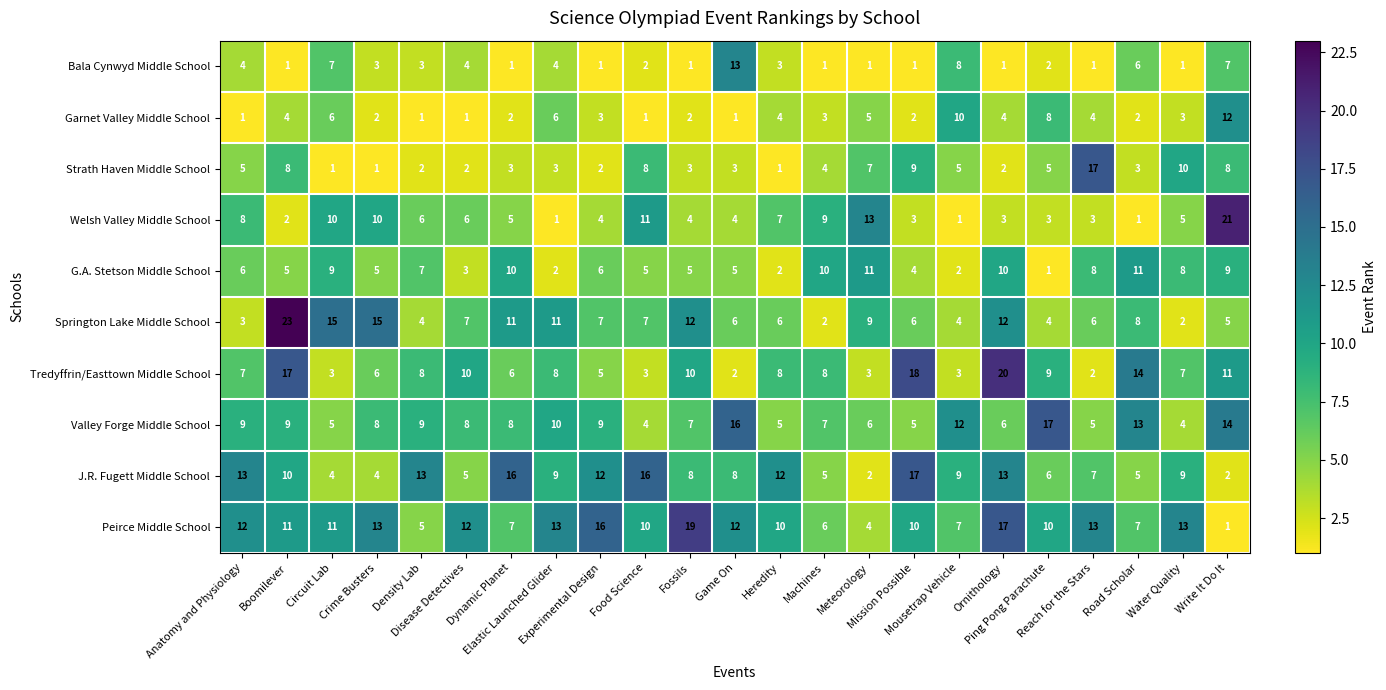

What is the difference between the maximum and minimum values in the Strath Haven Middle School series?

16